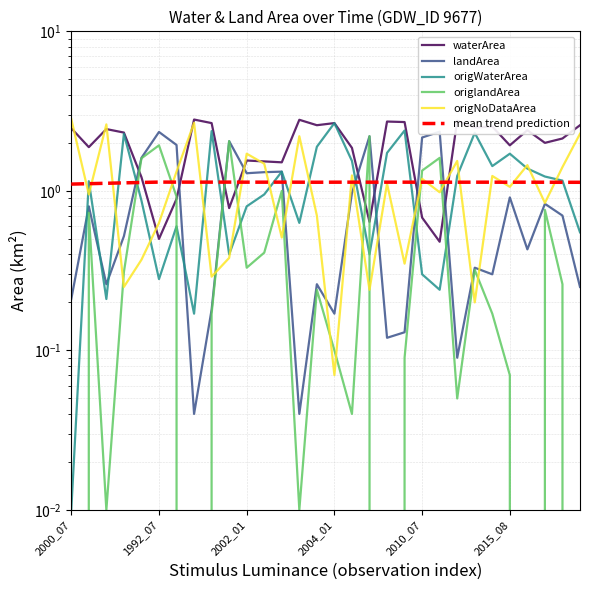

What is the maximum value for origNoDataArea?

2.8